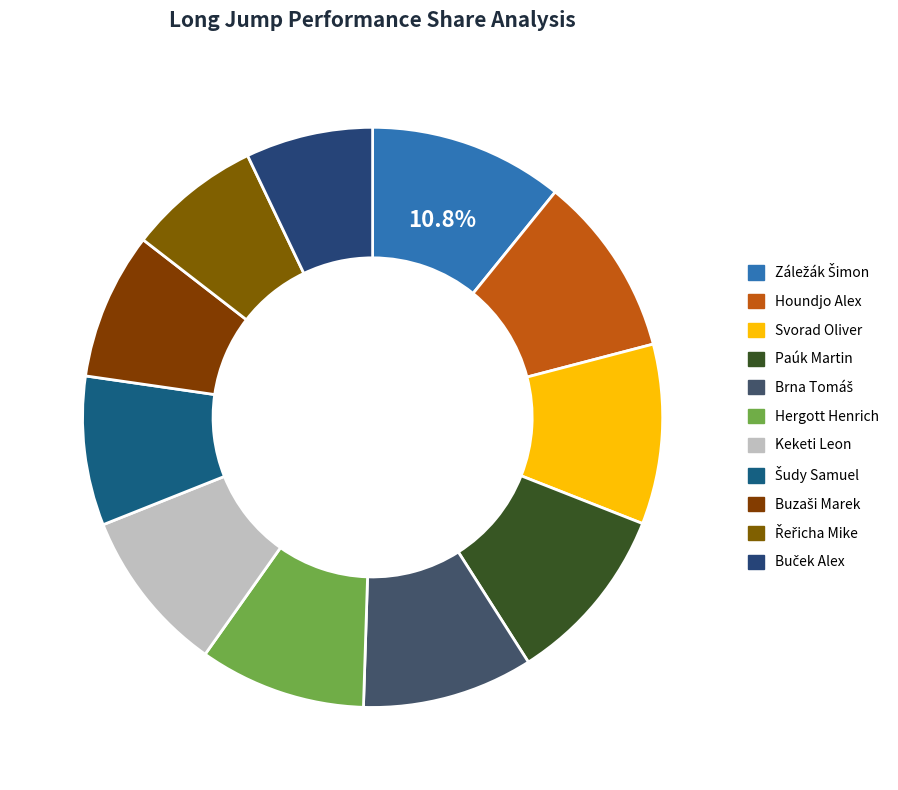

True or false: Řeřicha Mike accounts for 16% of the total.

False